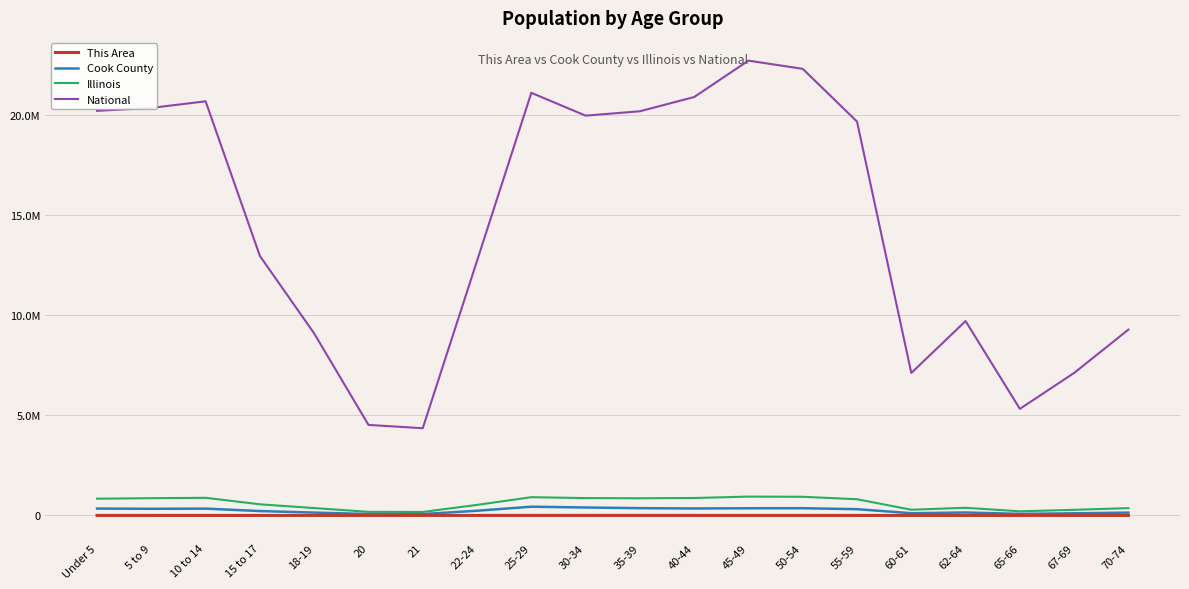

Does the chart display data point markers on the line(s)?

No